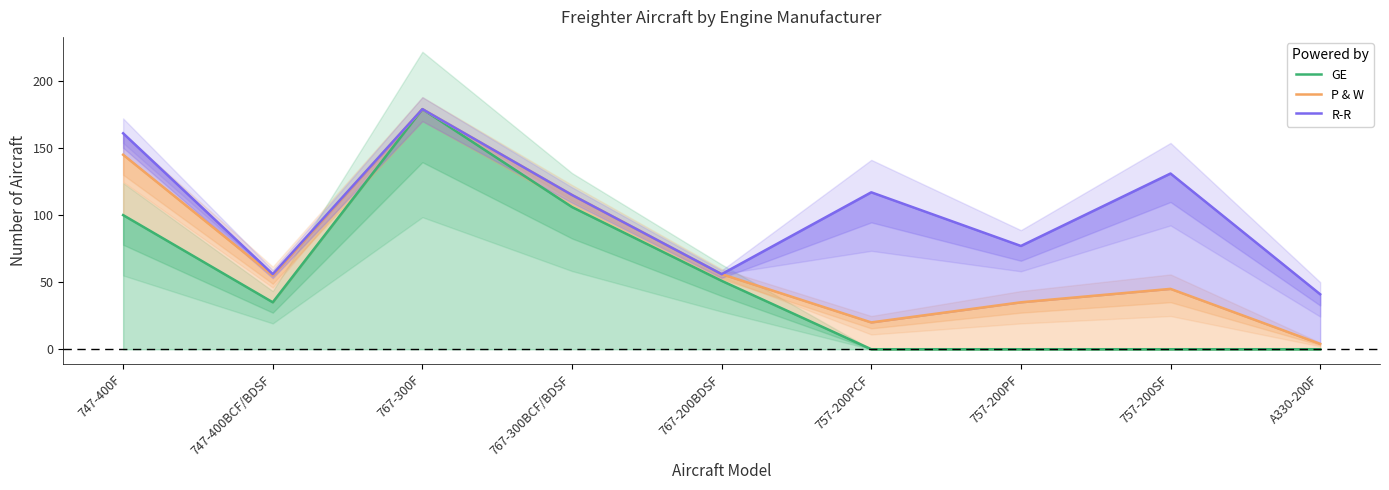

True or false: R-R and P & W intersect in this chart.

False